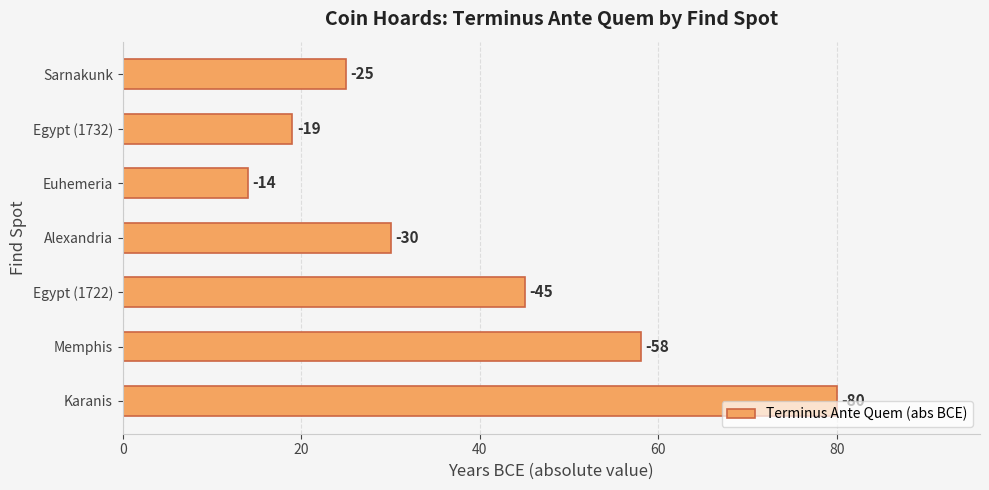

How many bars are there in total?

7